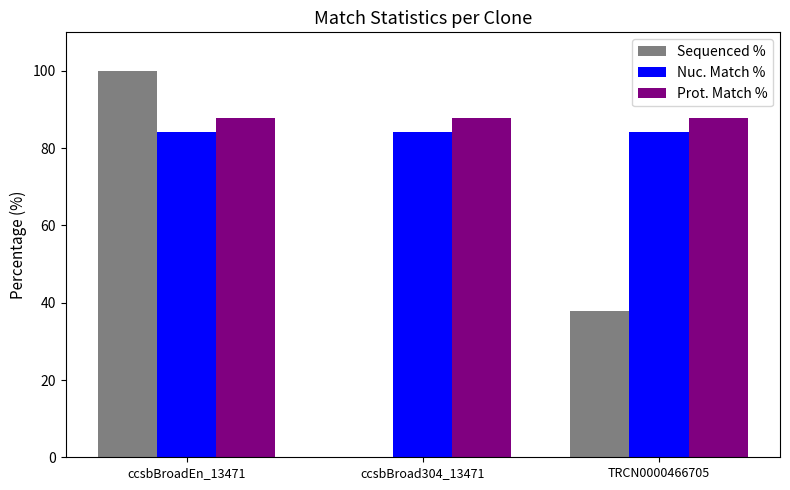

Is the value of Nuc. Match % at TRCN0000466705 greater than the value of Sequenced % at TRCN0000466705?

Yes